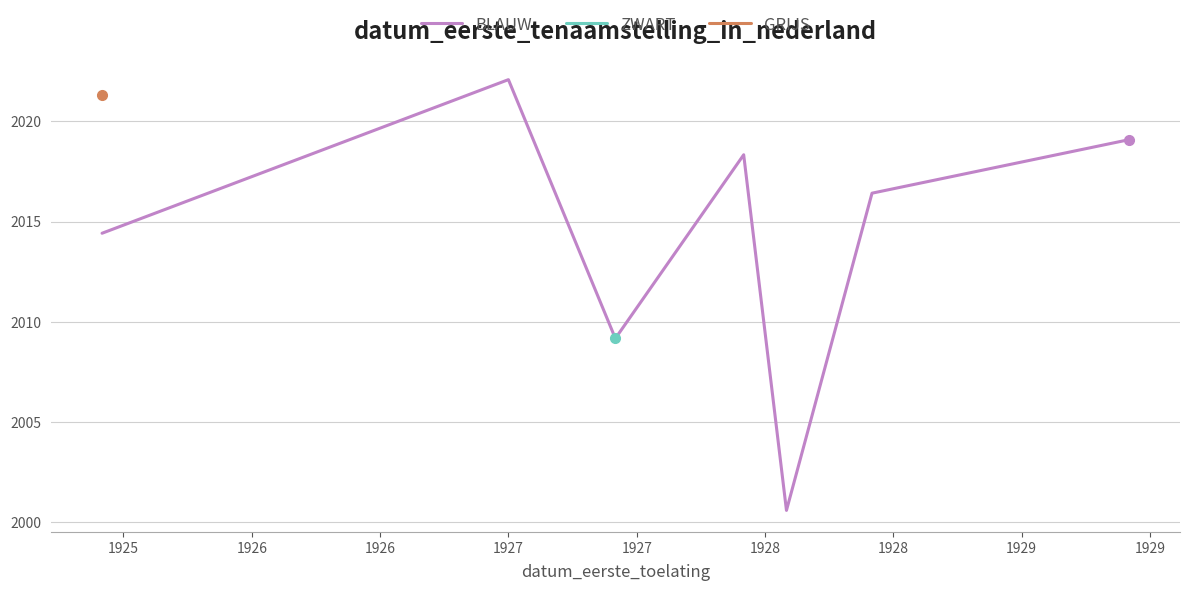

What is the minimum value for BLAUW?

2000.6